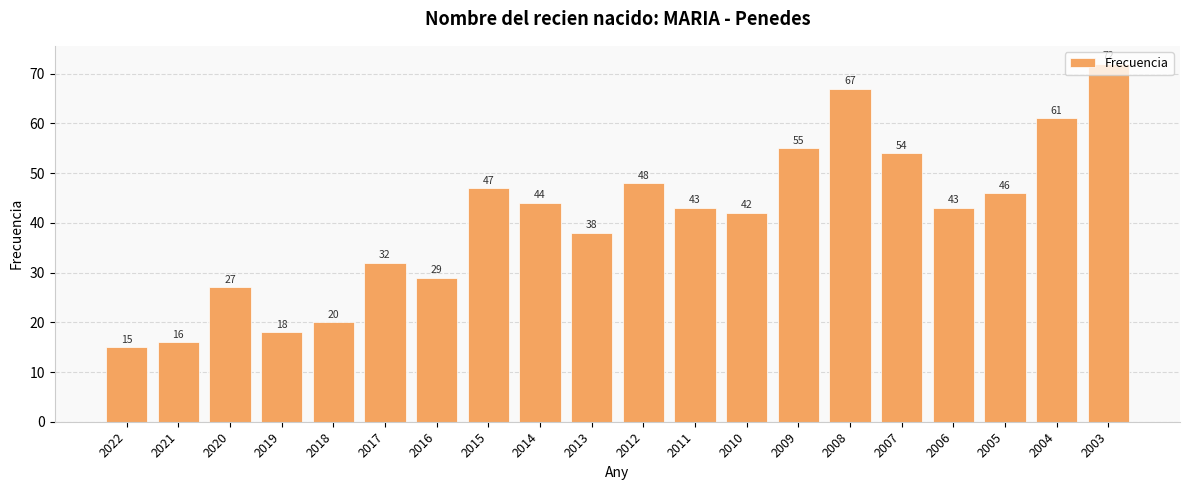

Between 2017 and 2014, which is larger?

2014